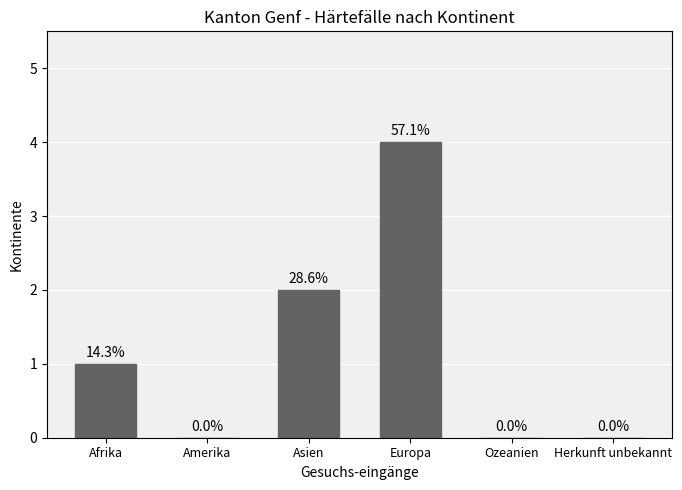

What is the difference between the values at Europa and Ozeanien?

4